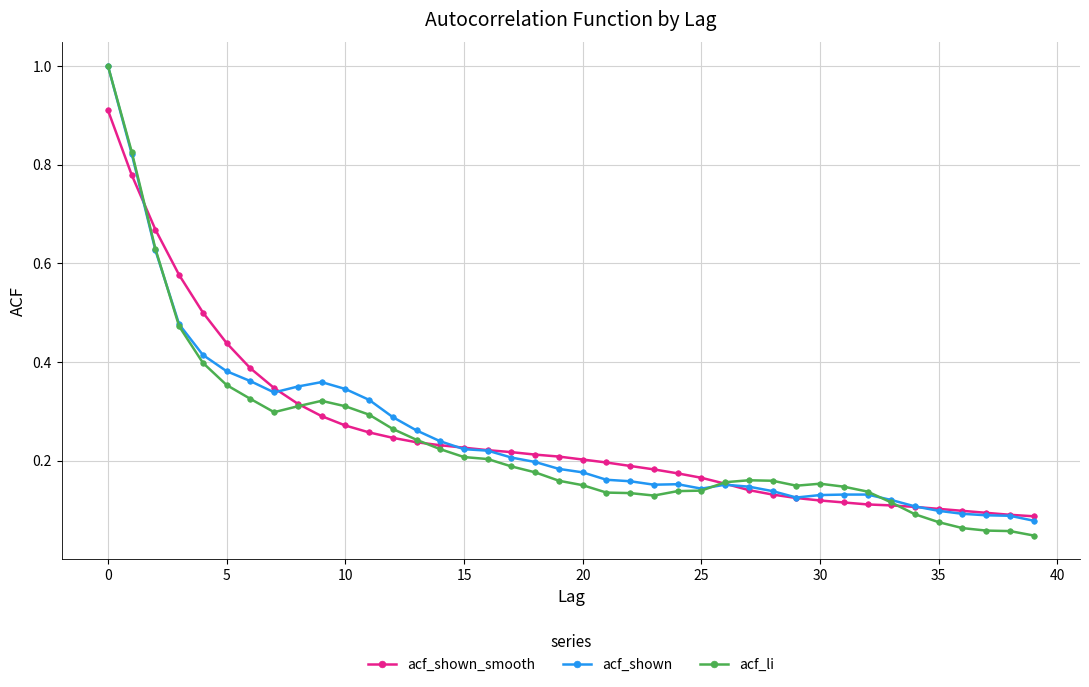

How many intersections are there between acf_shown_smooth and acf_shown?

5